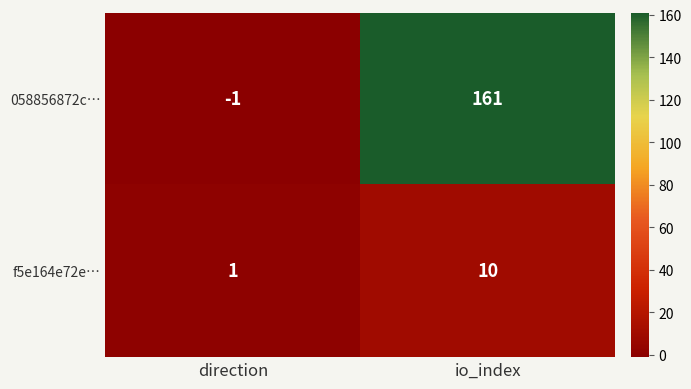

Rank the series at io_index from highest to lowest value.

058856872c…, f5e164e72e…